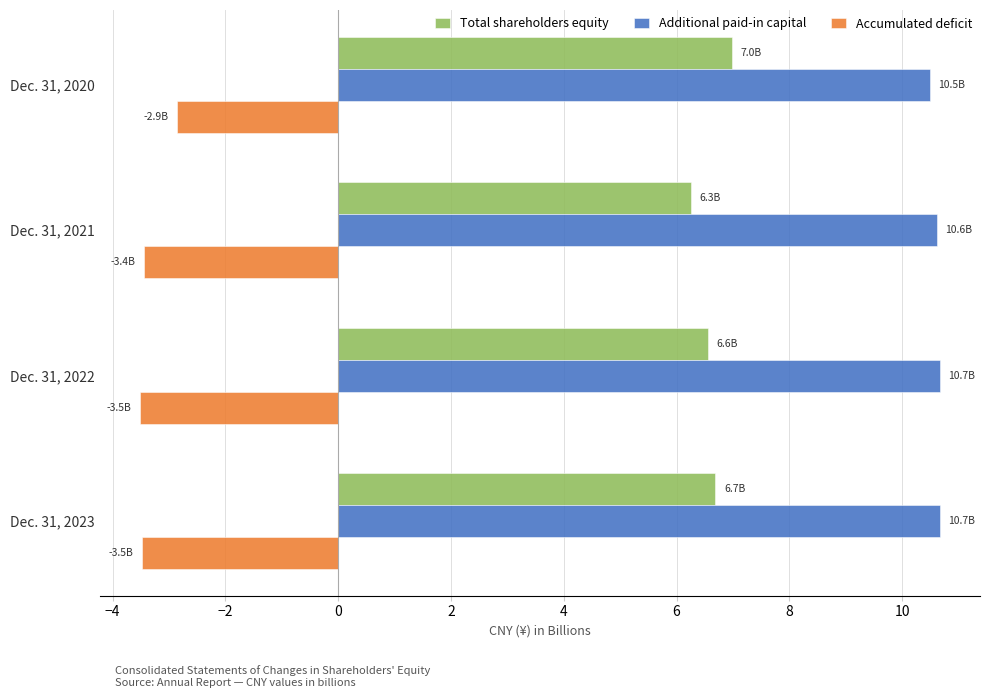

Where is Additional paid-in capital nearest to the value 10?

Dec. 31, 2020